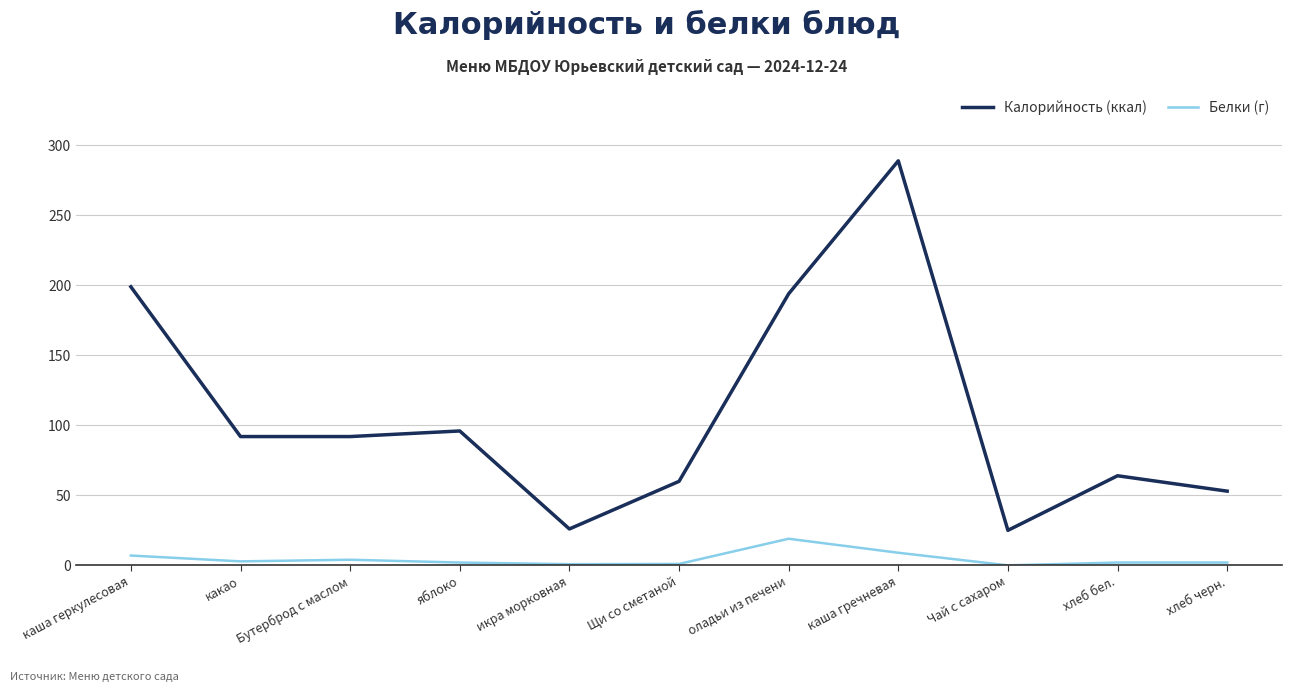

True or false: Калорийность (ккал) and Белки (г) intersect in this chart.

False